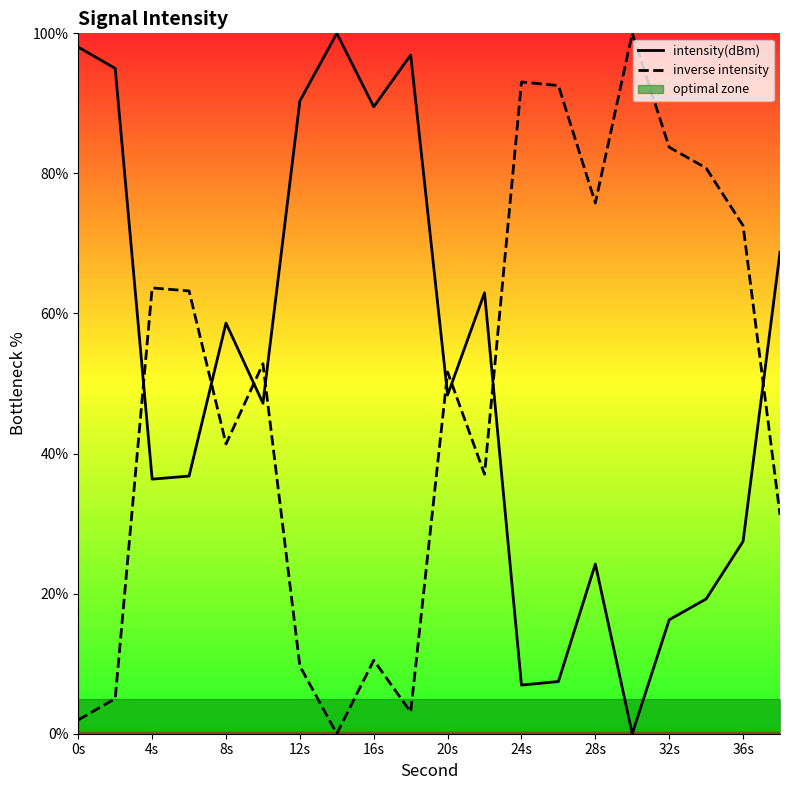

What is the highest value of the inverse intensity series?

100.0